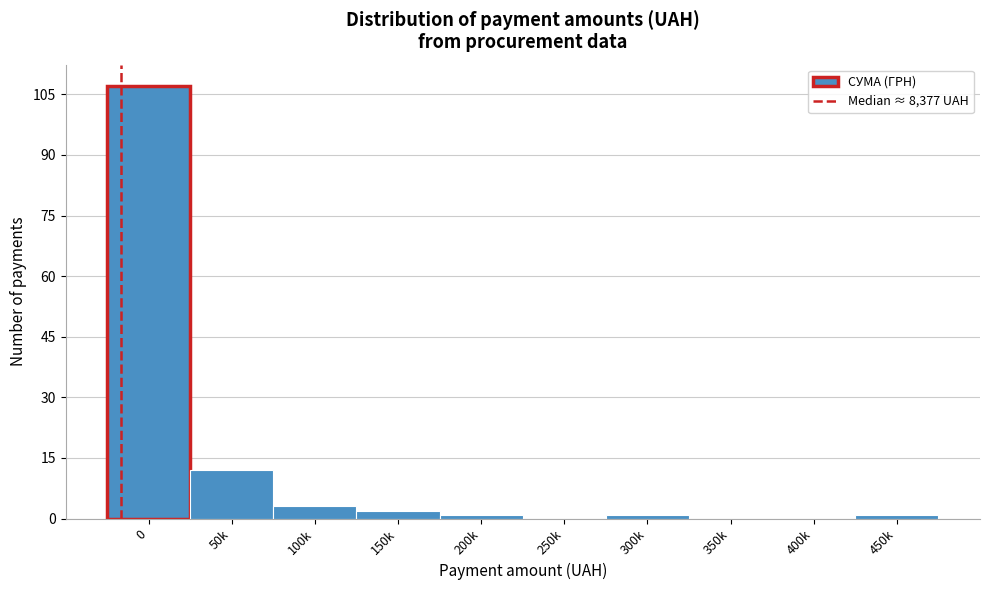

Reading right to left, extract all data points from this chart.

450k=1	400k=0	350k=0	300k=1	250k=0	200k=1	150k=2	100k=3	50k=12	0=107